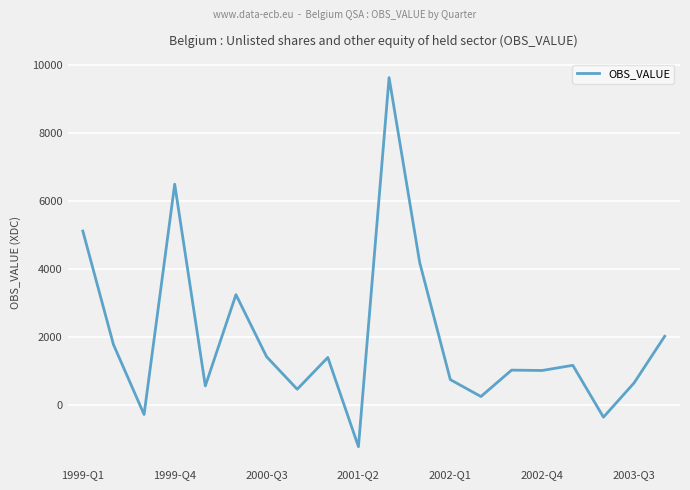

What is the smallest value displayed?

-1222.7